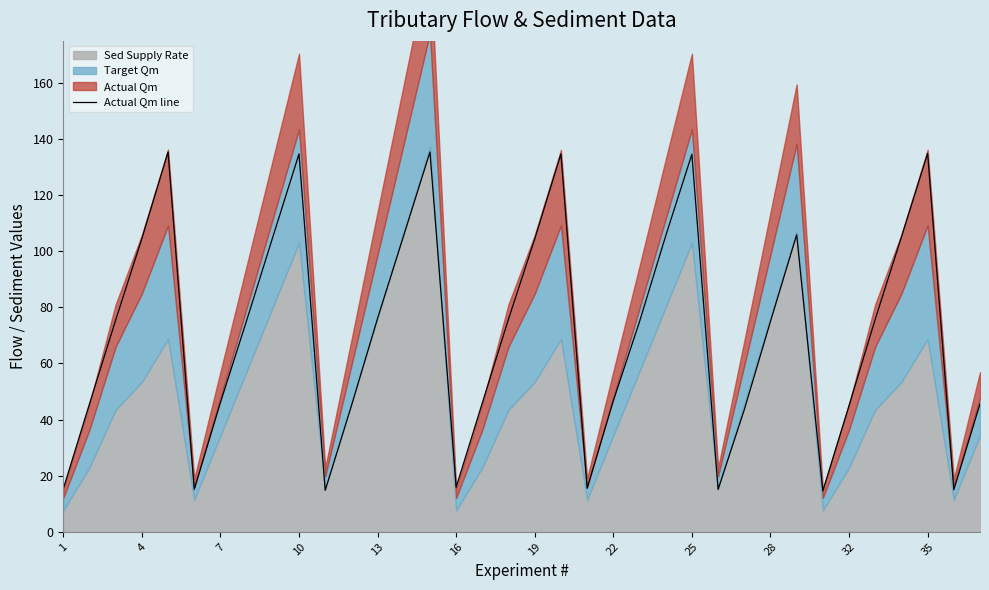

Reading left to right, extract all data points from this chart.

15.3	45.6	75.5	104.5	135.4	15.1	46.1	75.3	105.1	134.7	14.8	44.9	76.1	105.7	135.4	15.9	46.0	75.9	104.4	134.7	15.5	46.7	74.9	105.5	134.6	15.1	43.5	75.0	105.9	14.6	45.0	75.8	105.1	134.9	15.0	45.6